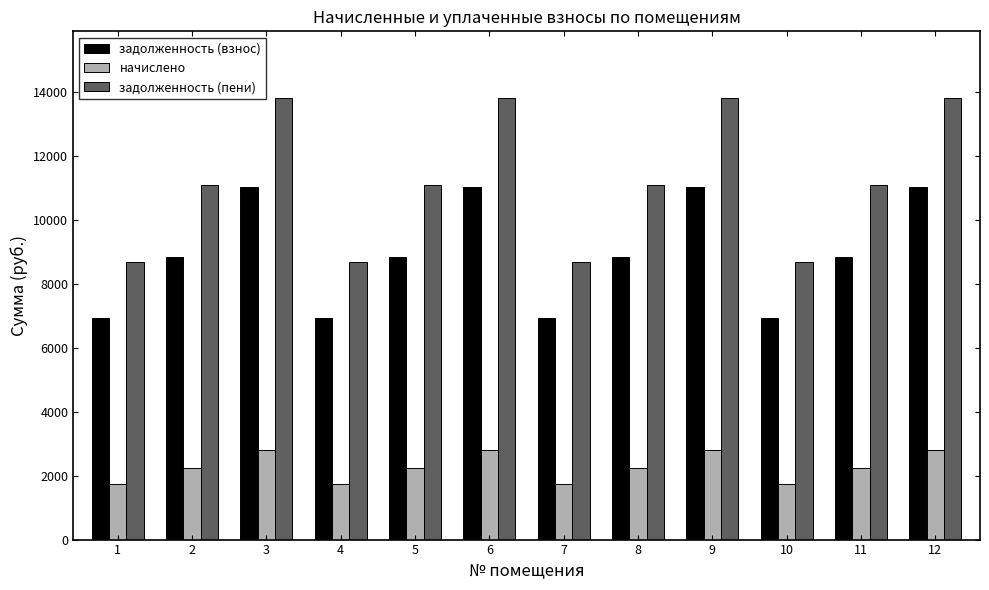

What is the minimum value shown in the chart?

1749.6